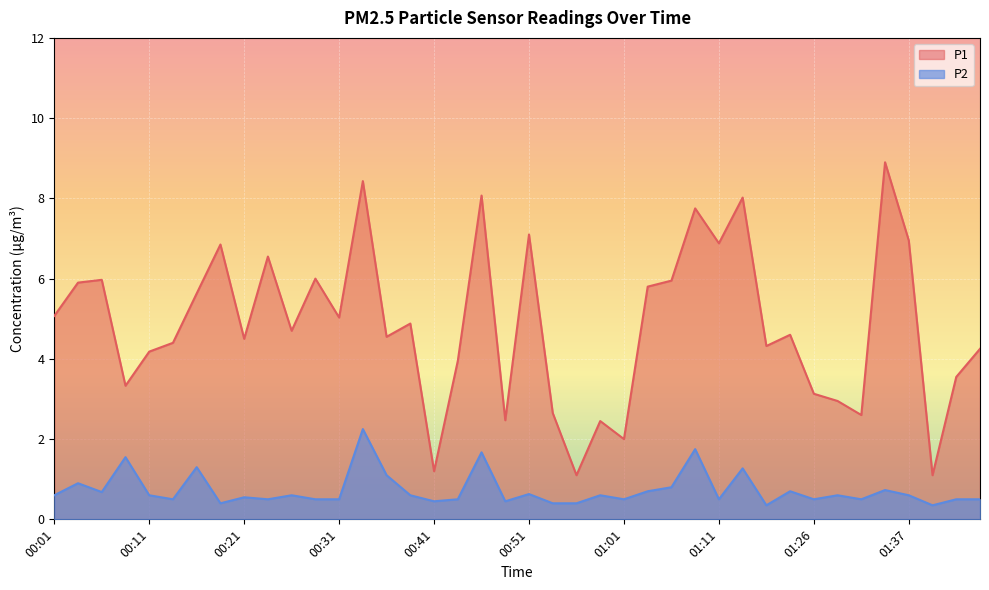

Reading left to right, extract all data points from this chart.

P1: 00:01=5.1	00:04=5.9	00:06=6.0	00:09=3.3	00:11=4.2	00:13=4.4	00:16=5.6	00:18=6.8	00:21=4.5	00:23=6.5	00:26=4.7	00:28=6.0	00:31=5.0	00:33=8.4	00:36=4.5	00:38=4.9	00:41=1.2	00:43=4.0	00:46=8.1	00:48=2.5	00:51=7.1	00:53=2.6	00:56=1.1	00:58=2.5	01:01=2.0	01:03=5.8	01:06=6.0	01:08=7.8	01:11=6.9	01:13=8.0	01:16=4.3	01:18=4.6	01:26=3.1	01:29=3.0	01:32=2.6	01:34=8.9	01:37=7.0	01:39=1.1	01:41=3.5	01:44=4.2
P2: 00:01=0.6	00:04=0.9	00:06=0.7	00:09=1.6	00:11=0.6	00:13=0.5	00:16=1.3	00:18=0.4	00:21=0.6	00:23=0.5	00:26=0.6	00:28=0.5	00:31=0.5	00:33=2.2	00:36=1.1	00:38=0.6	00:41=0.5	00:43=0.5	00:46=1.7	00:48=0.5	00:51=0.6	00:53=0.4	00:56=0.4	00:58=0.6	01:01=0.5	01:03=0.7	01:06=0.8	01:08=1.8	01:11=0.5	01:13=1.3	01:16=0.3	01:18=0.7	01:26=0.5	01:29=0.6	01:32=0.5	01:34=0.7	01:37=0.6	01:39=0.3	01:41=0.5	01:44=0.5